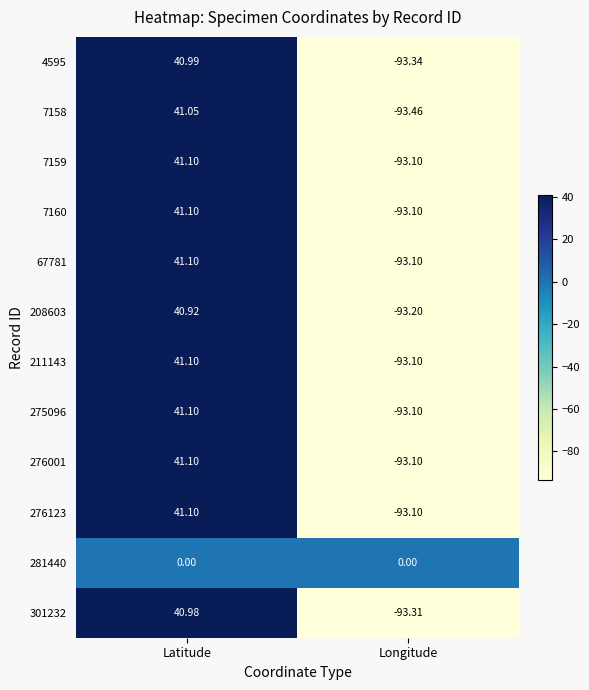

Where does the 275096 series first go above 41?

Latitude